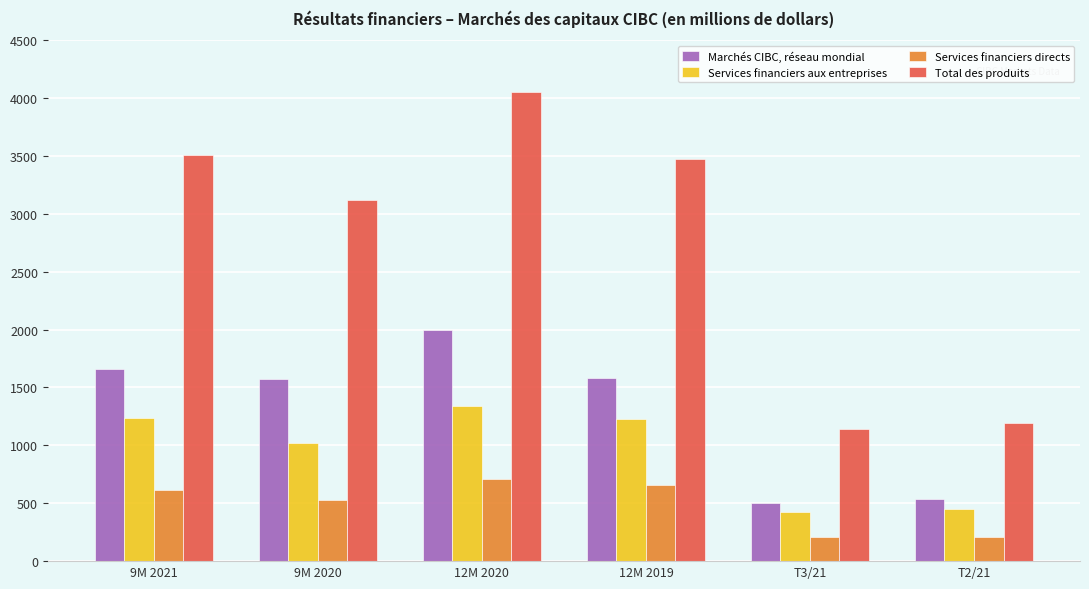

The Total des produits series shows 3508 at 9M 2021. True or false?

True